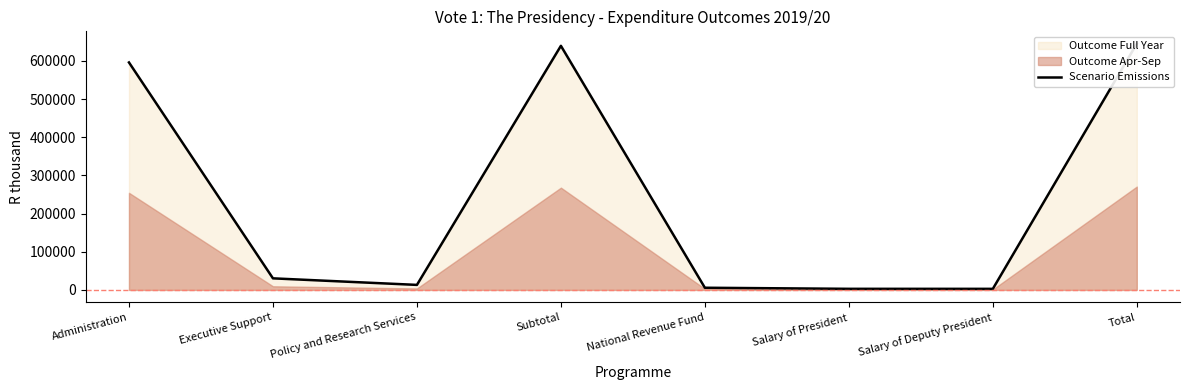

What is the value of the 7th point from the left?

2825